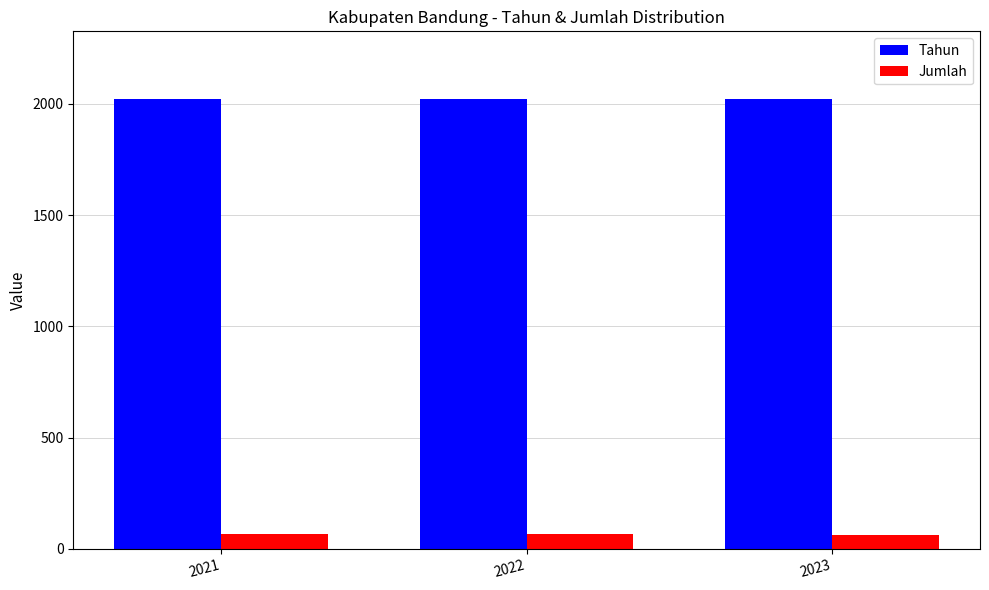

What is the sum of all Jumlah values?

192